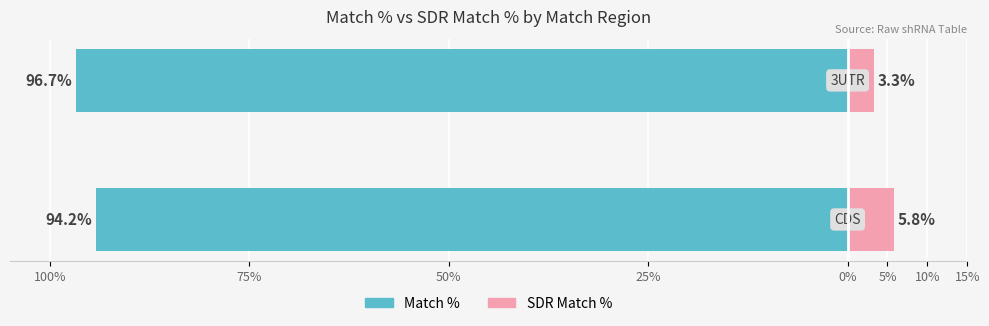

Reading left to right, list all the values displayed in this chart.

Match %: -94.2	-96.7
SDR Match %: 5.8	3.3